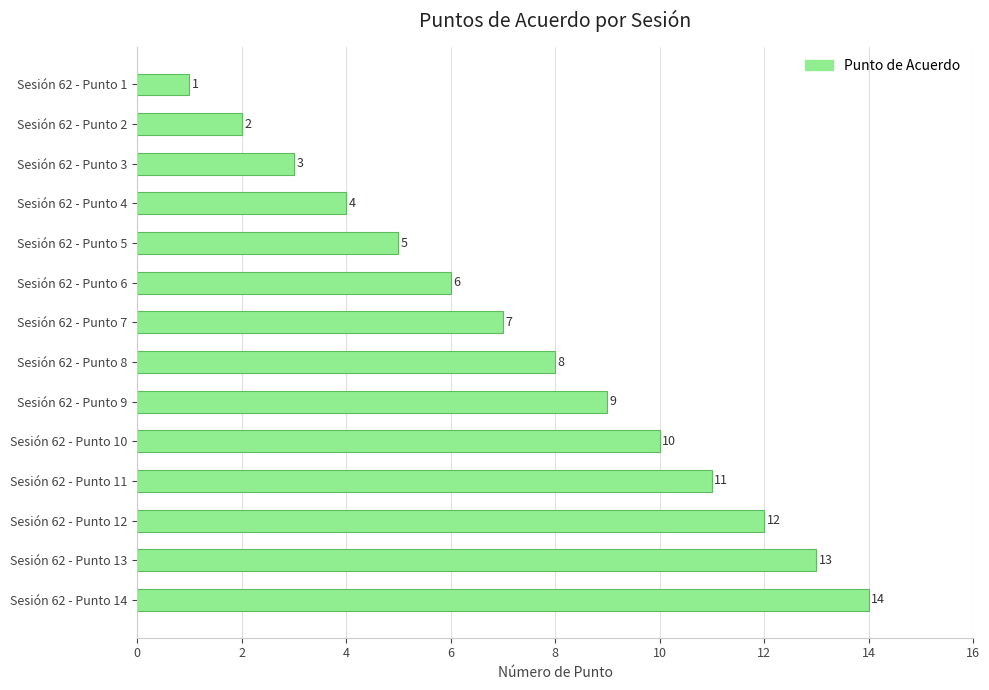

What is the value of the 10th bar from the top?

10